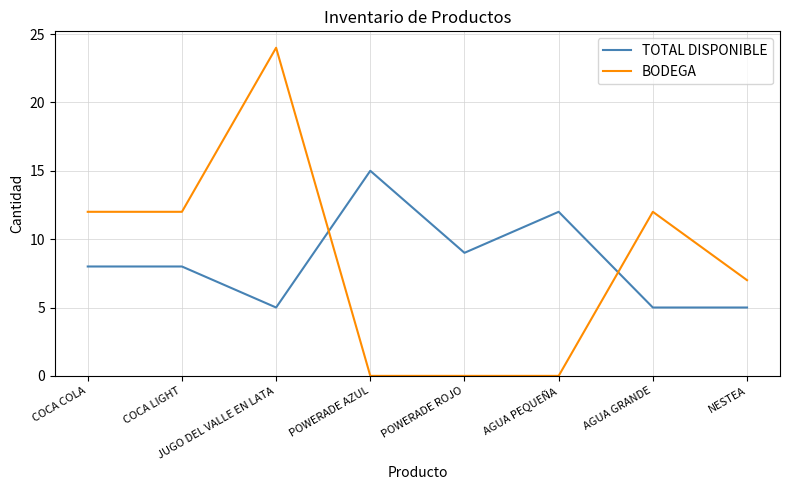

What position from the left is AGUA GRANDE?

7